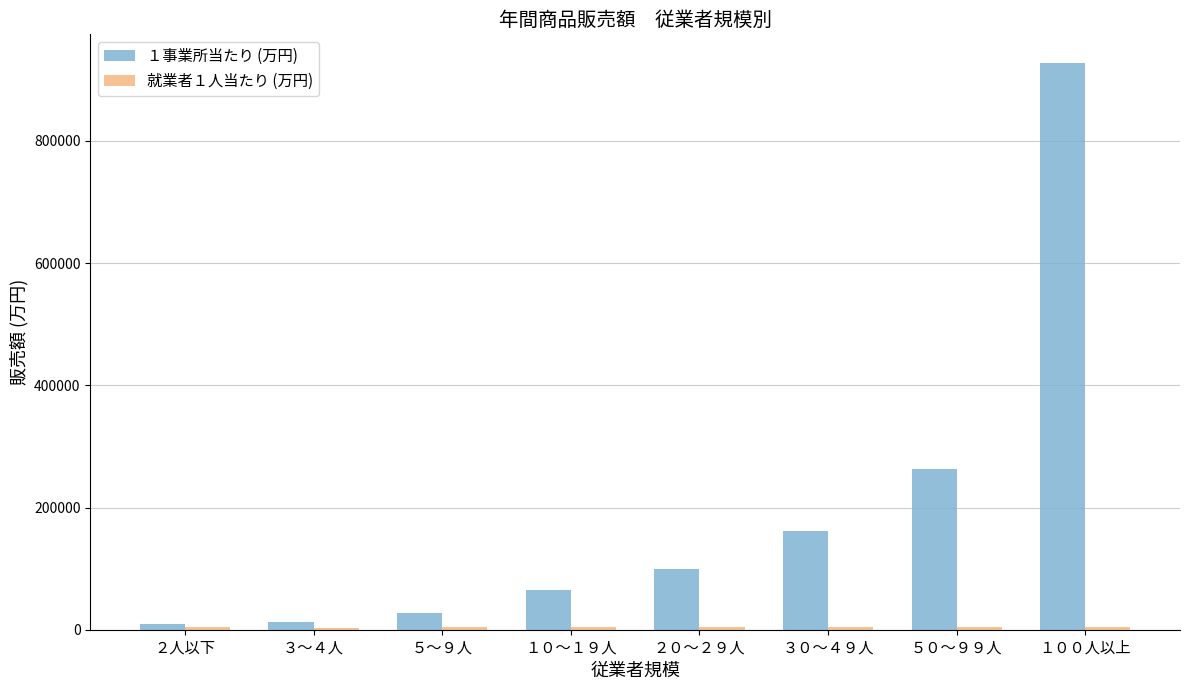

How many data points in １事業所当たり (万円) are above 99674?

4